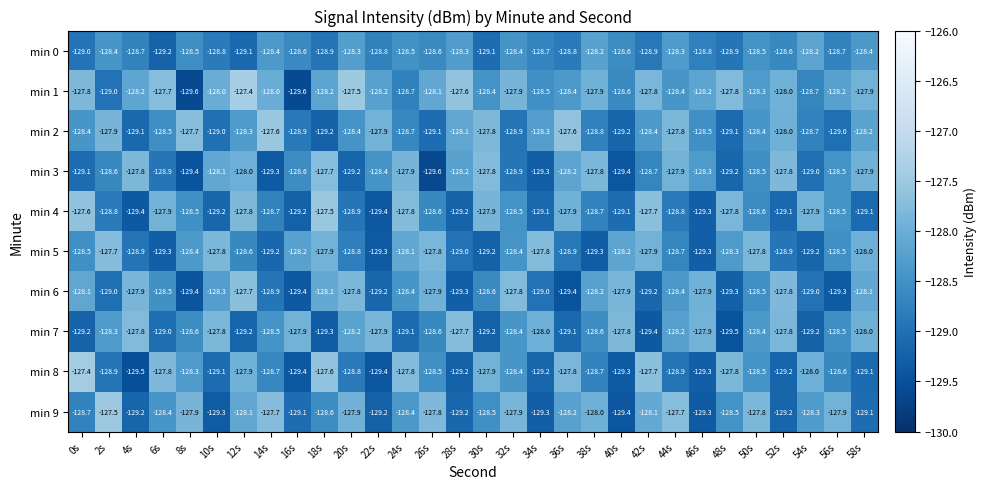

At which category is the sum across all series the highest?

12s